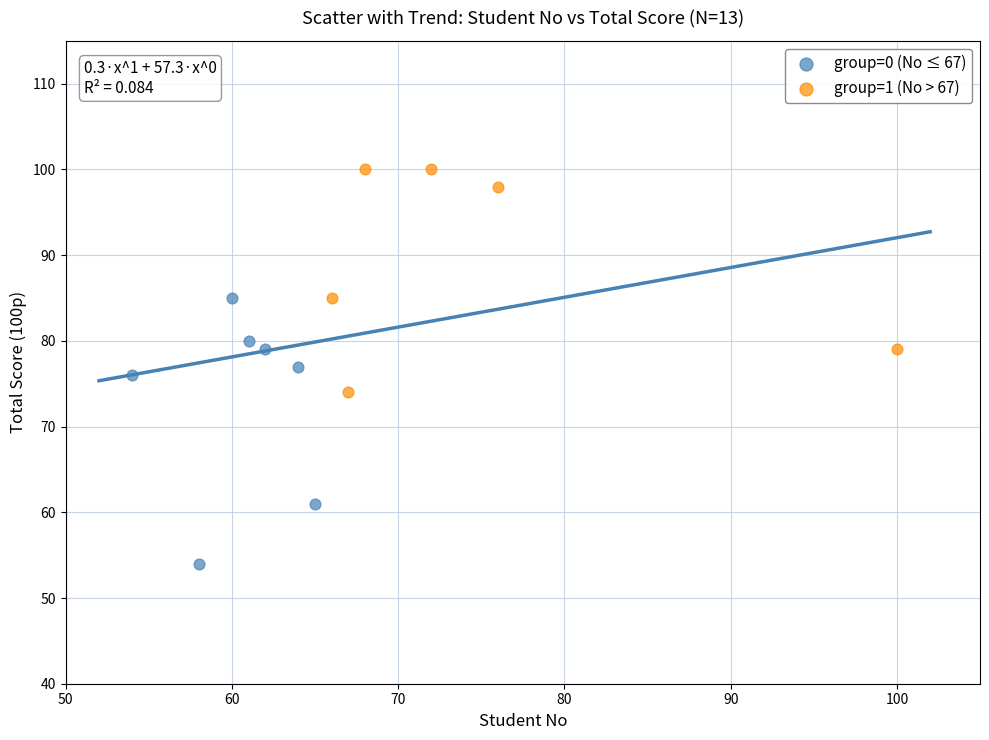

Which series reaches the maximum Y coordinate?

group=1 (No > 67)